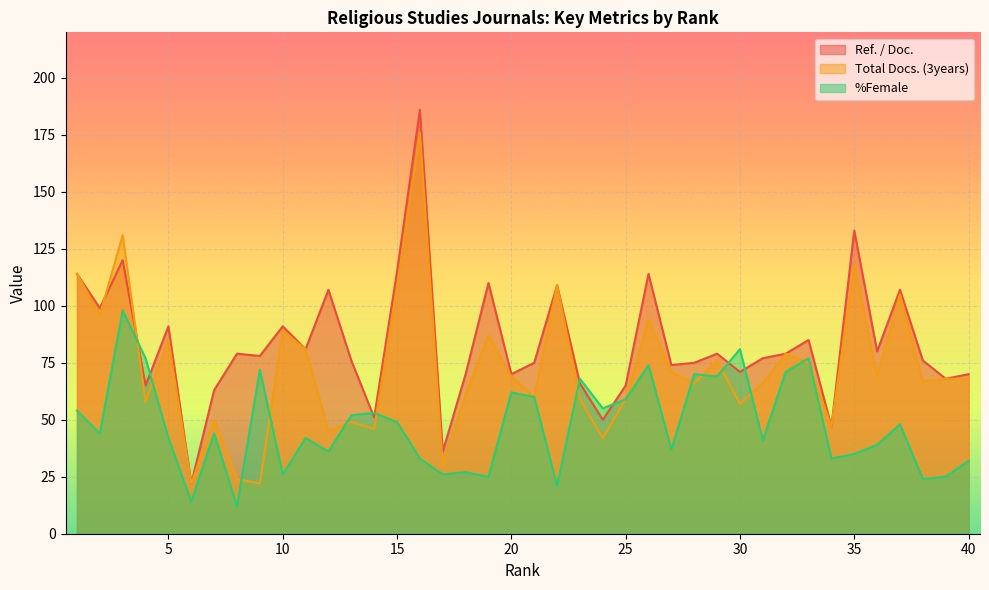

The %Female series shows 55 at 24. True or false?

True